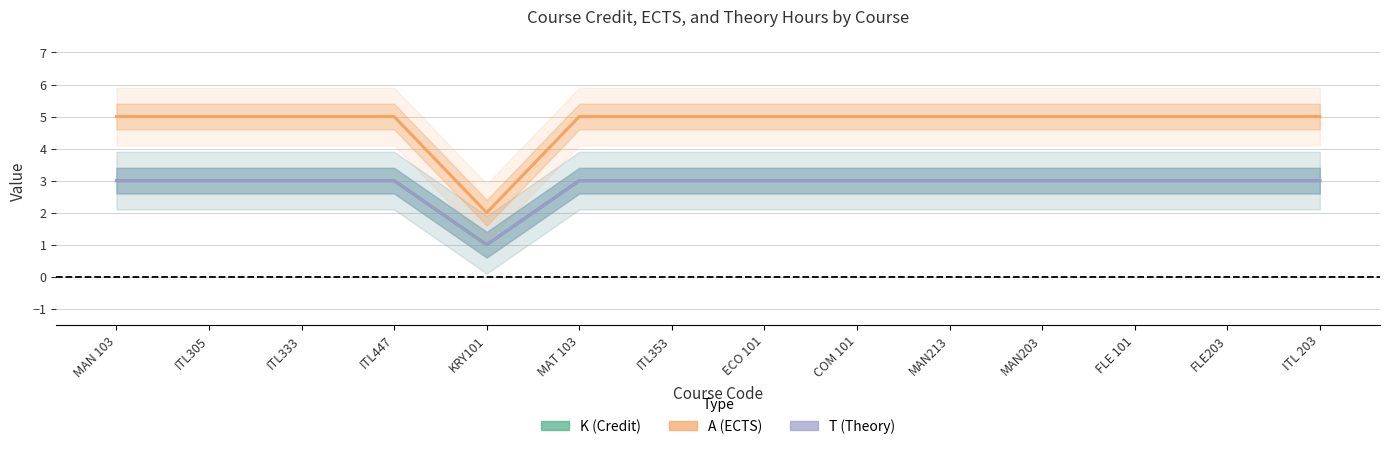

Between KRY101 and ITL353, which series saw the biggest shift?

A (ECTS)